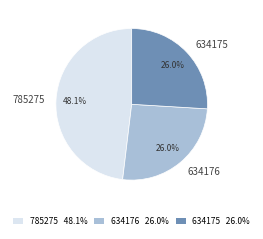

To the nearest percent, what percentage of the pie is 785275?

48%